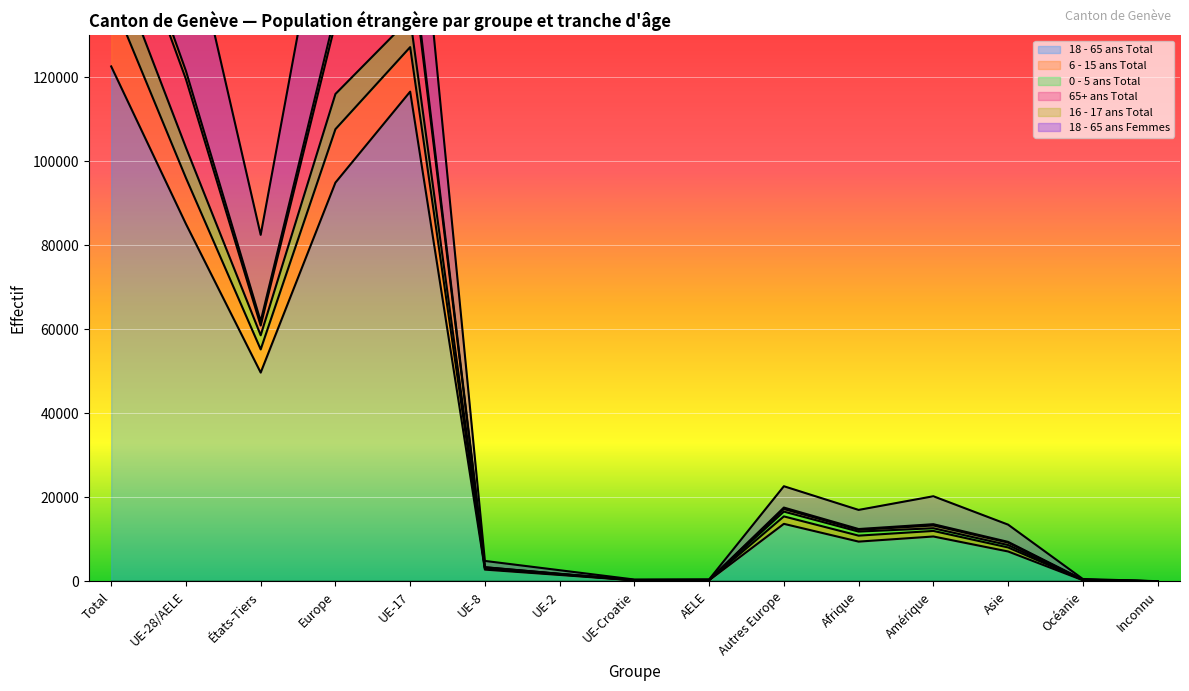

The value of 18 - 65 ans Total at Total is 122626. True or false?

True